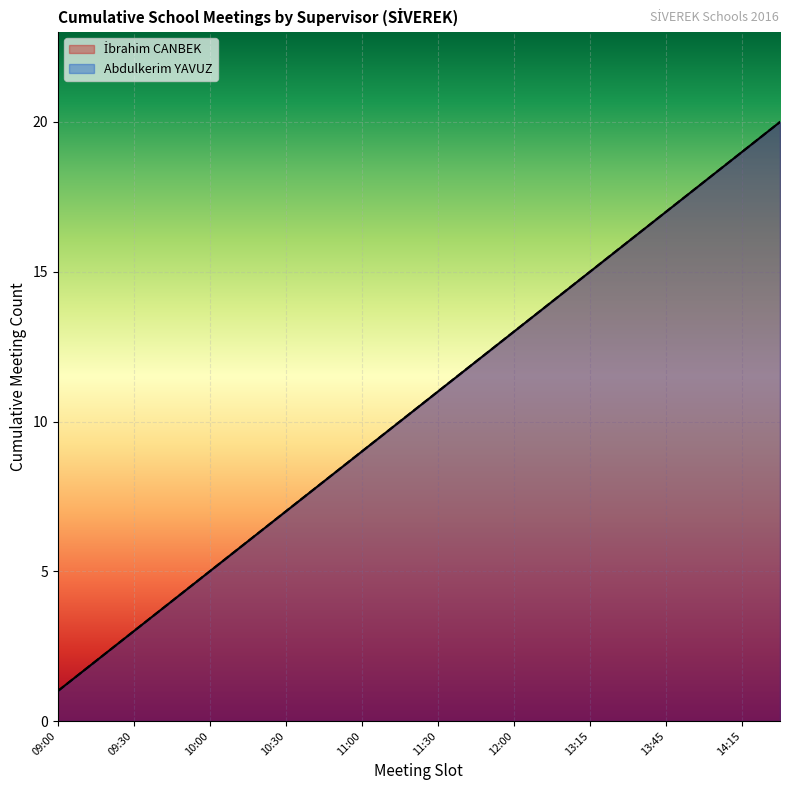

What is the difference between the values at 11:45 and 14:30?

8